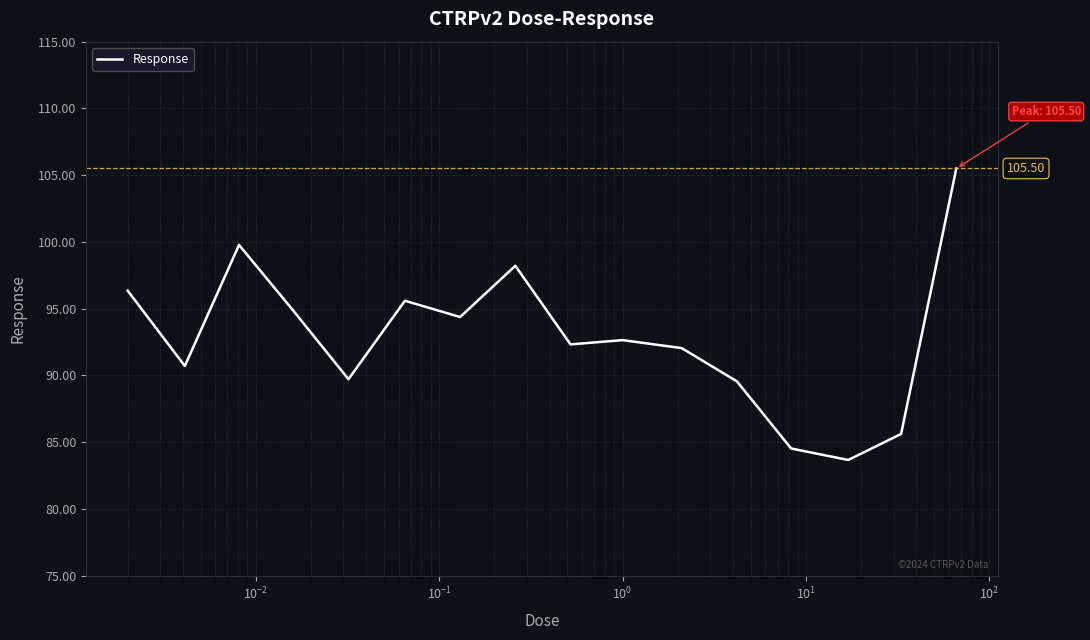

What is the minimum value shown in the chart?

83.7